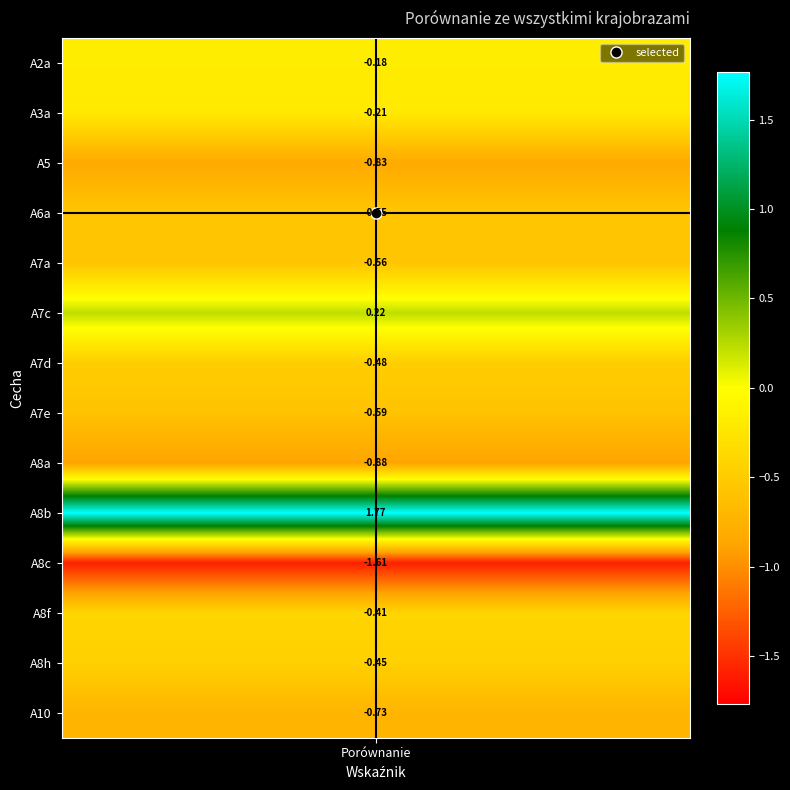

How many values are above zero?

2